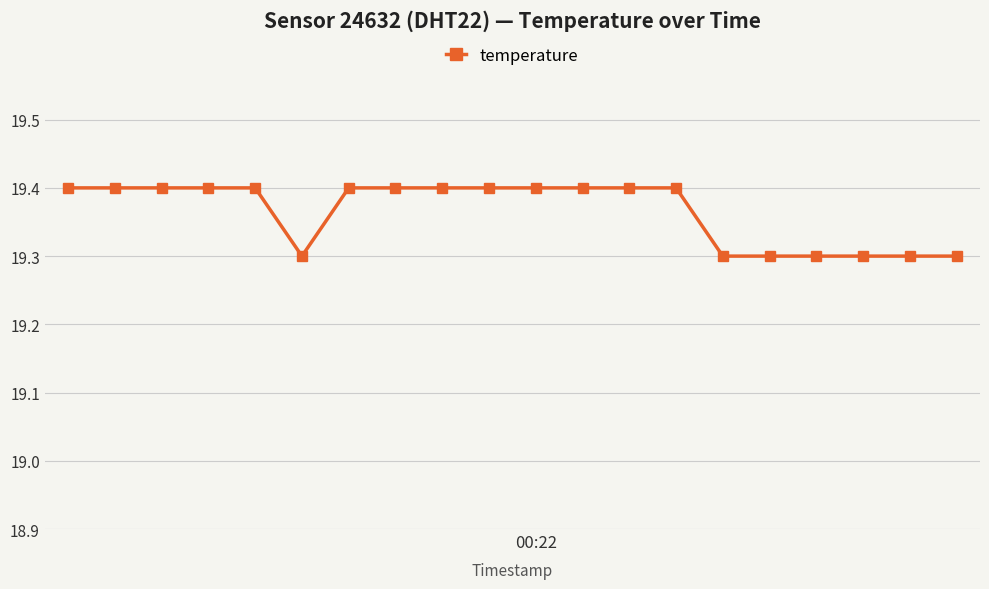

What is the value of the 14th point from the left?

19.4